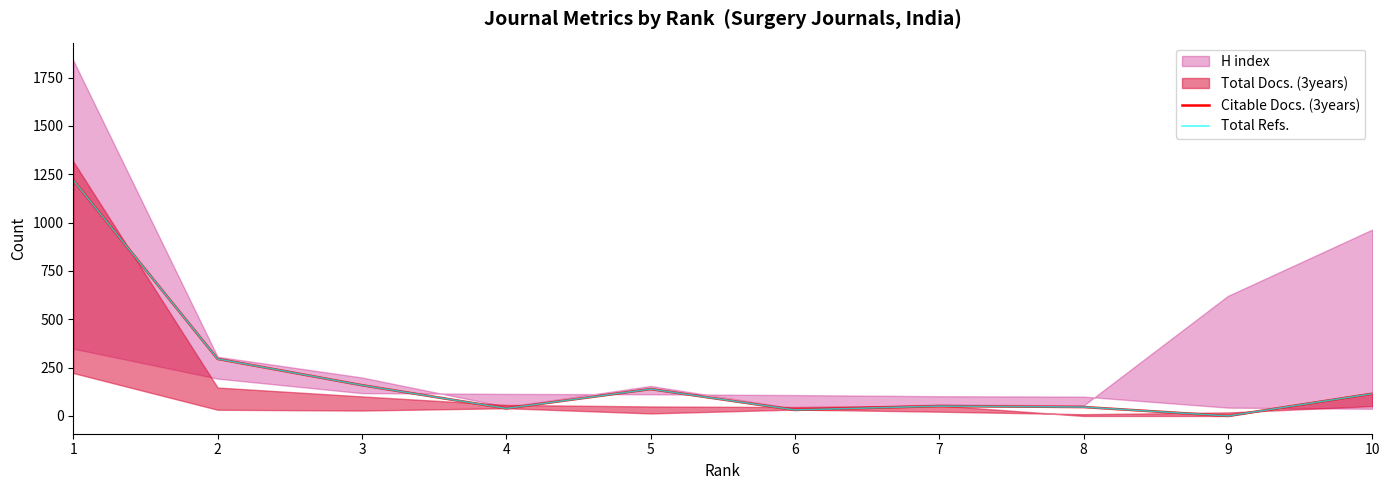

True or false: Citable Docs. (3years) and Total Refs. cross at least once.

False